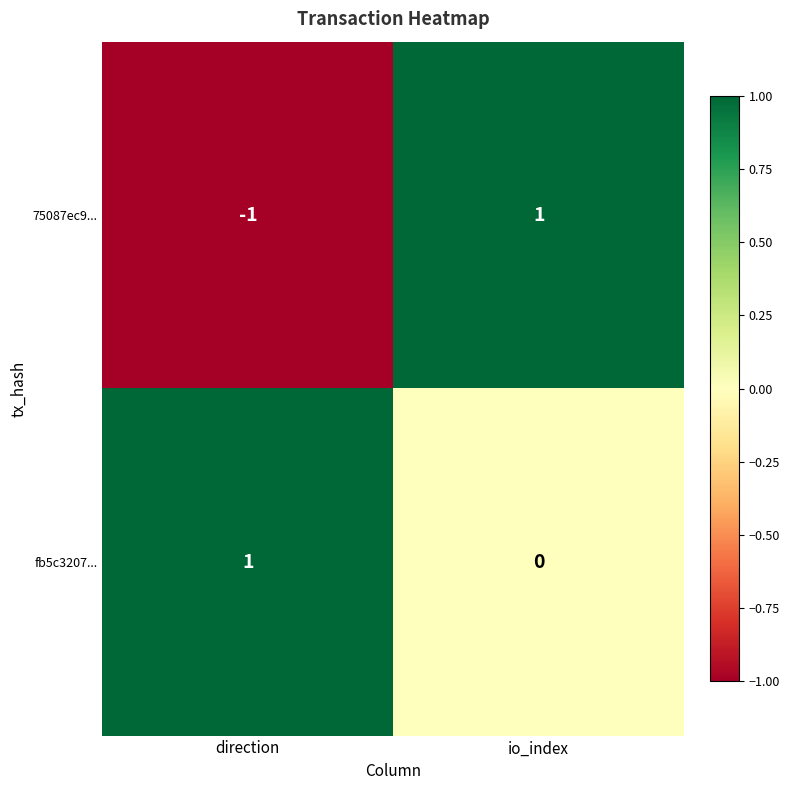

At which category is the sum across all series the highest?

io_index